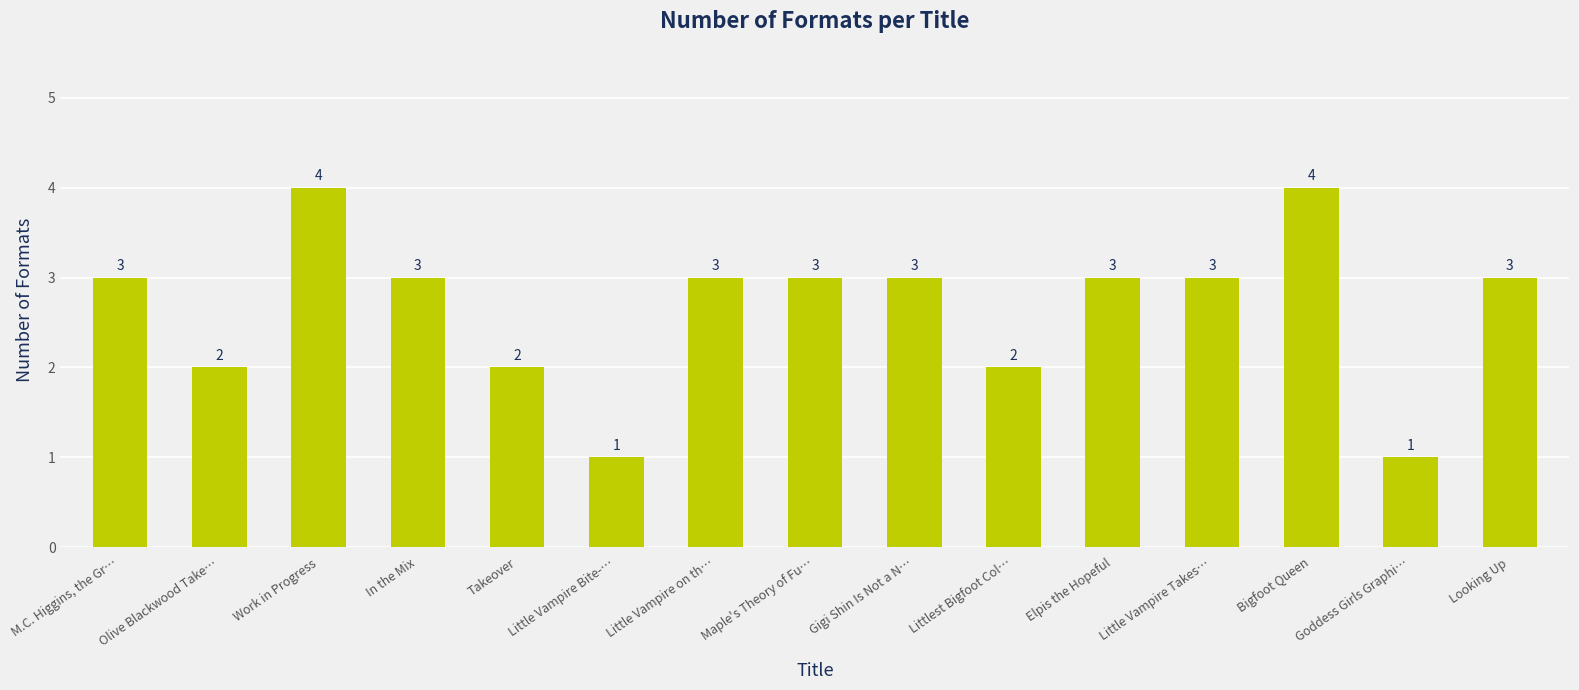

Reading right to left, transcribe all the data shown in this chart.

3	1	4	3	3	2	3	3	3	1	2	3	4	2	3